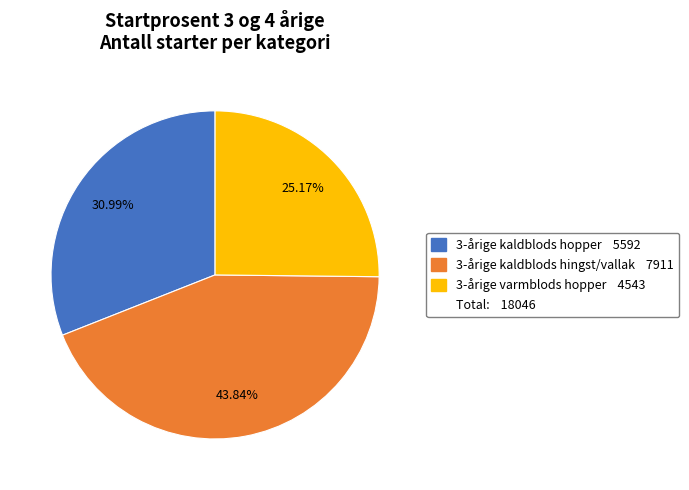

Is there any slice that represents more than half of the pie?

No